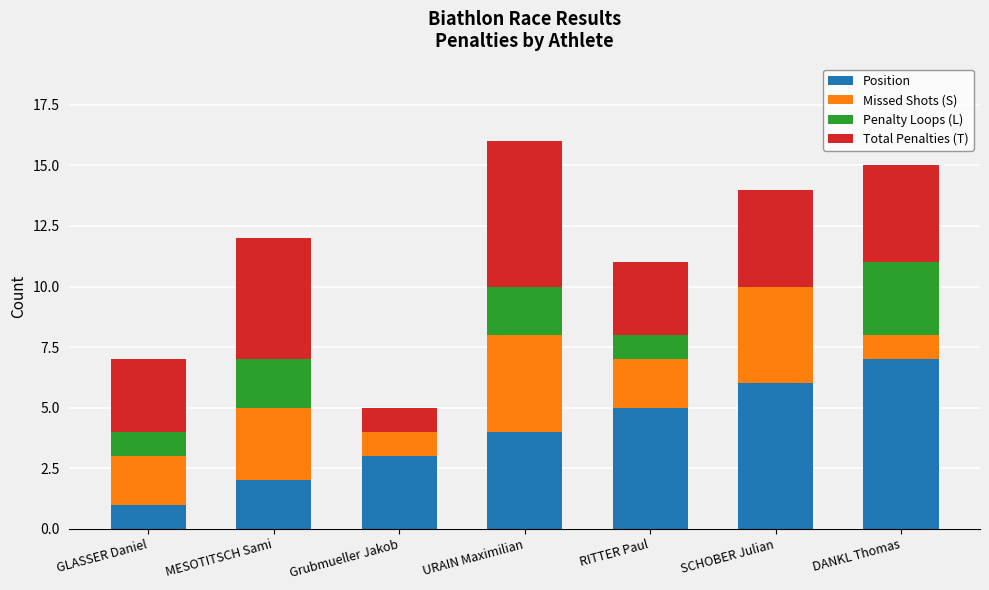

What is the maximum value for Position?

7